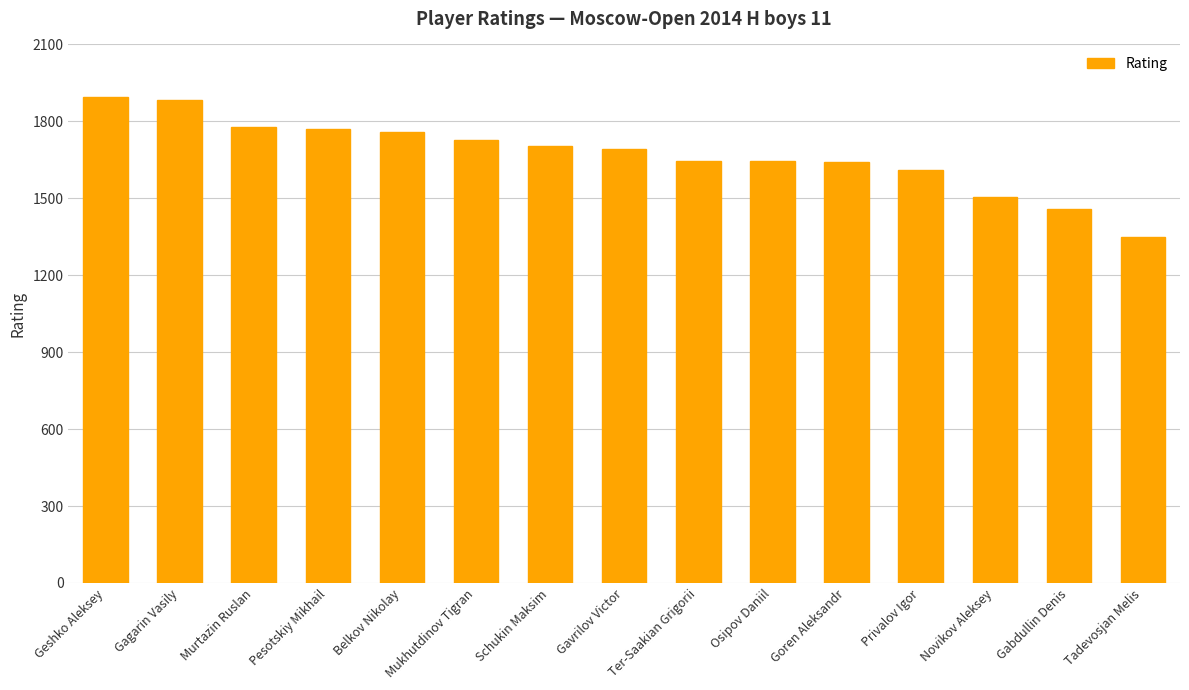

What is the difference between the values at Osipov Daniil and Privalov Igor?

34